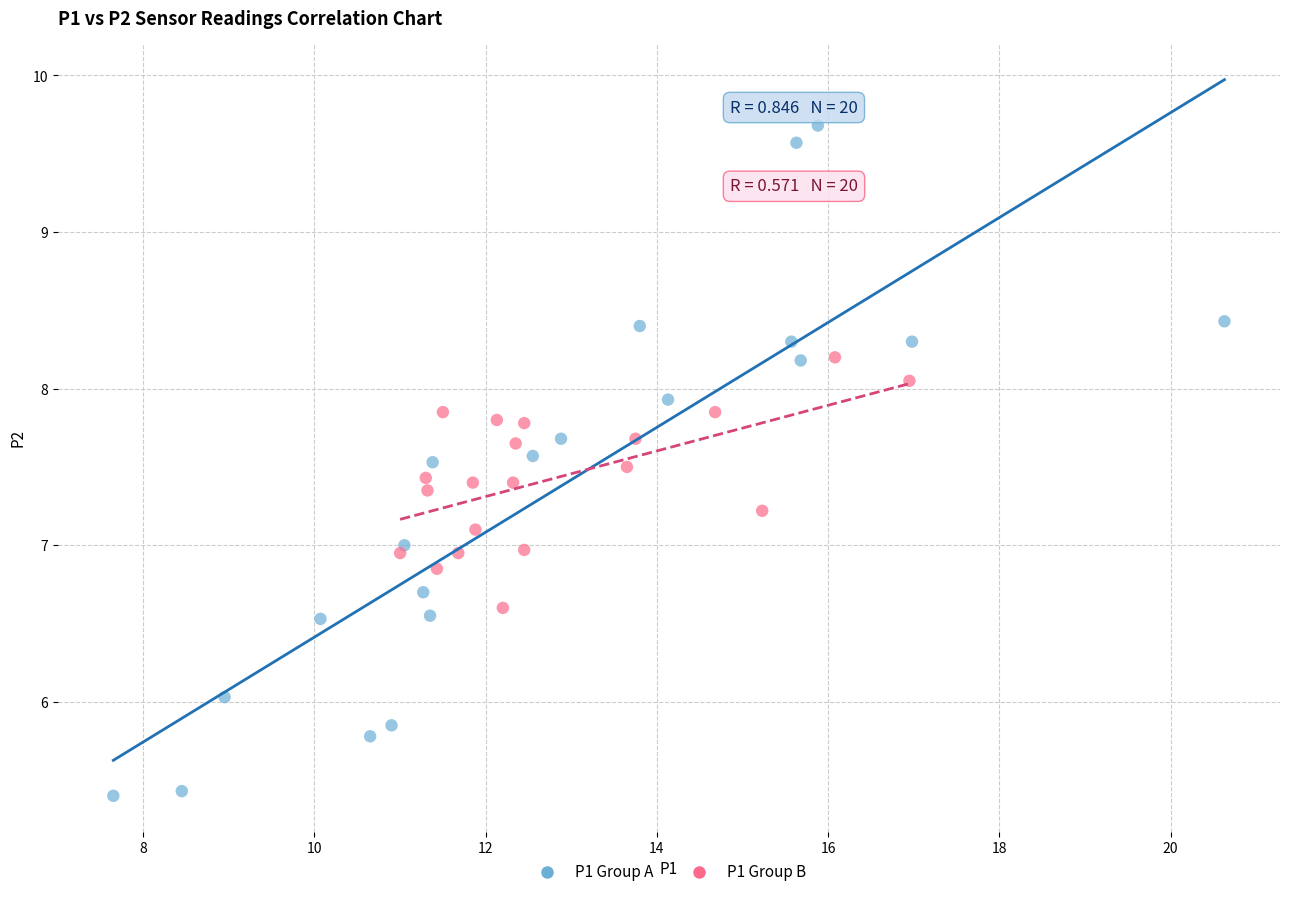

Which series contains the lowest Y value?

P1 Group A